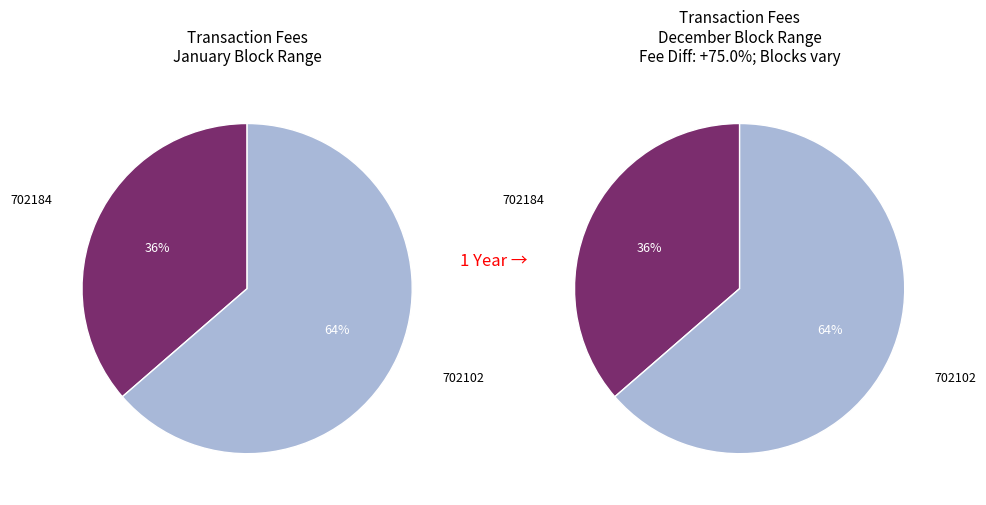

Does 702184 represent more than half of the total?

No